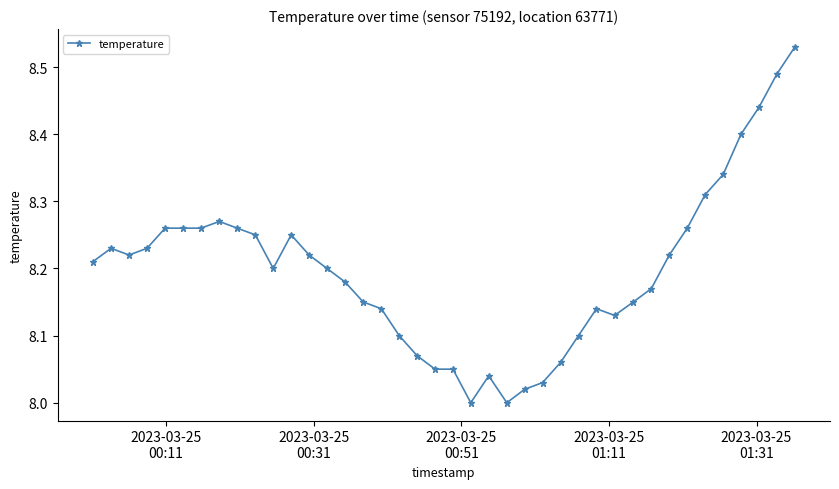

What is the difference between the second highest and minimum values?

0.5